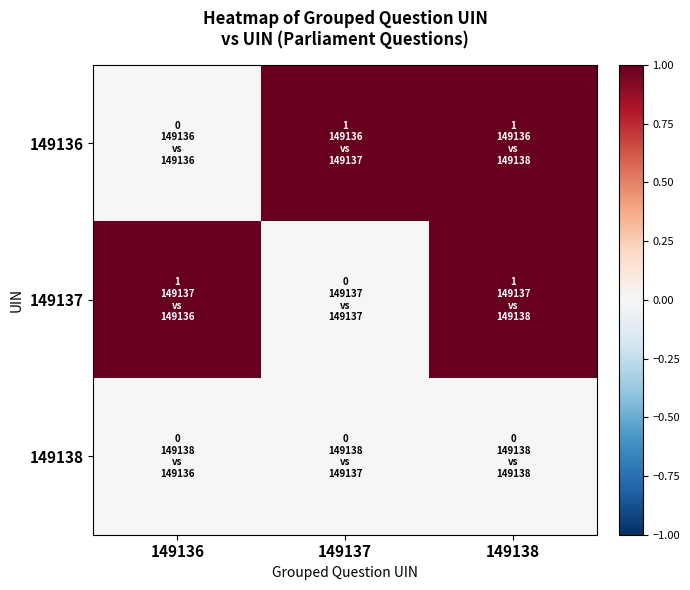

Which series changed the most between 149137 and 149138?

149137